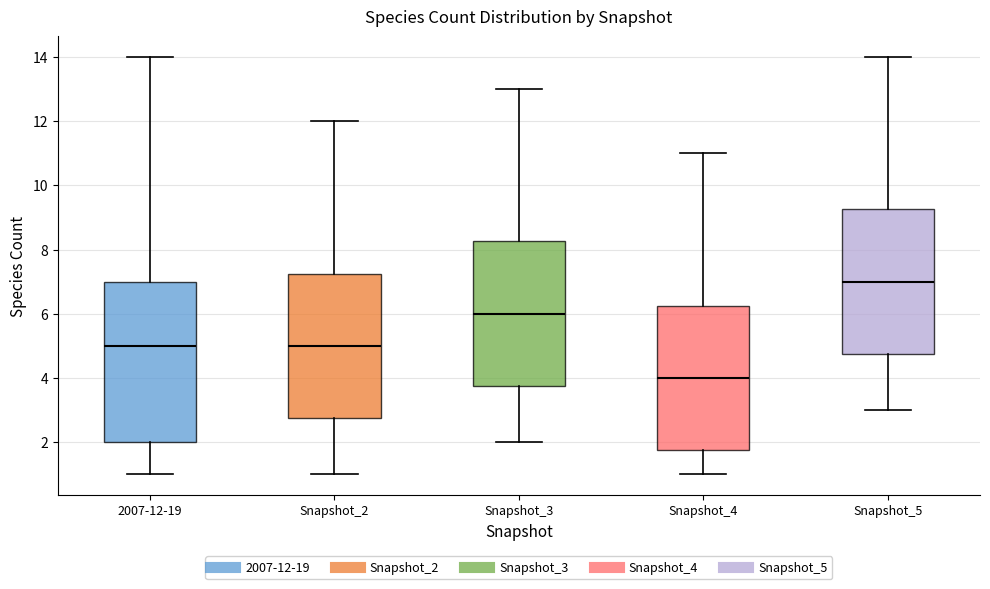

Comparing the boxes themselves (not the whiskers), which one is the tallest?

2007-12-19